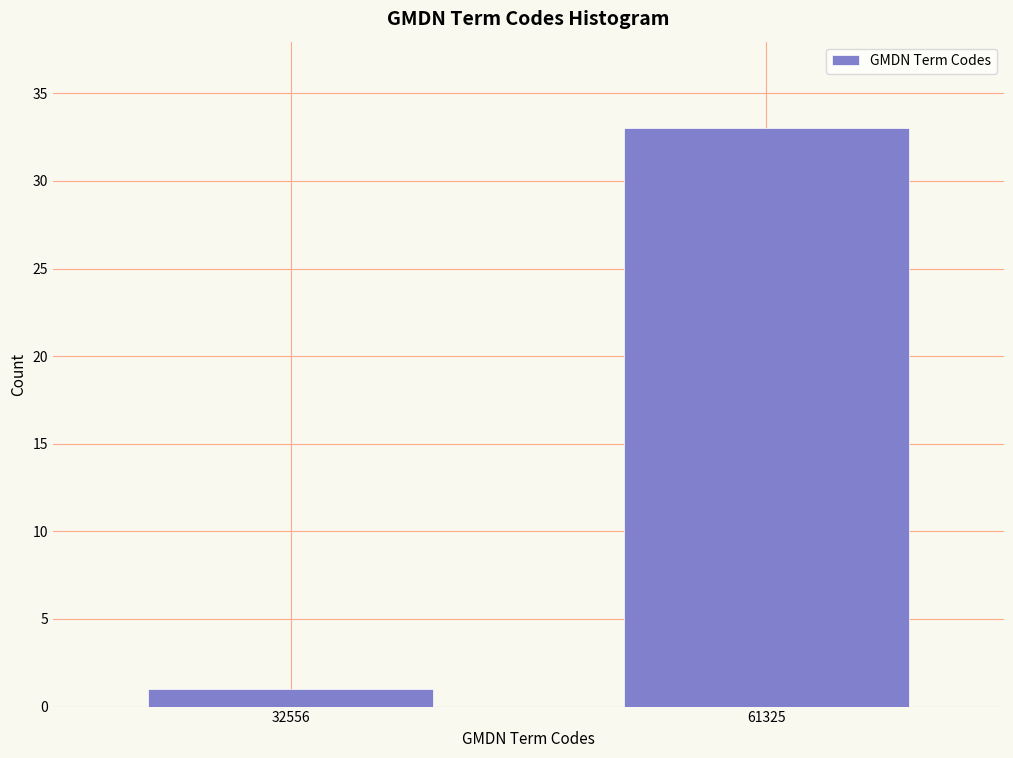

Reading right to left, extract all data points from this chart.

61325=33	32556=1